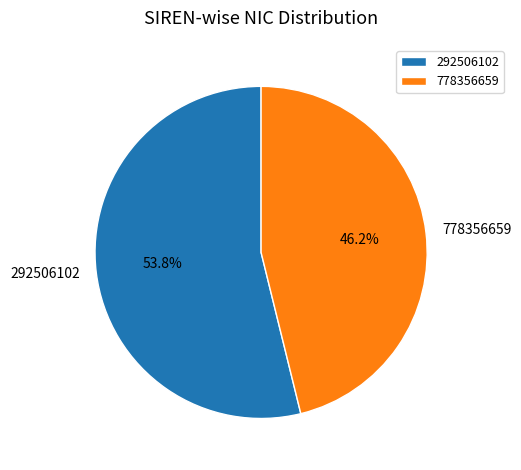

What is the total percentage of 292506102 and 778356659?

100.0%